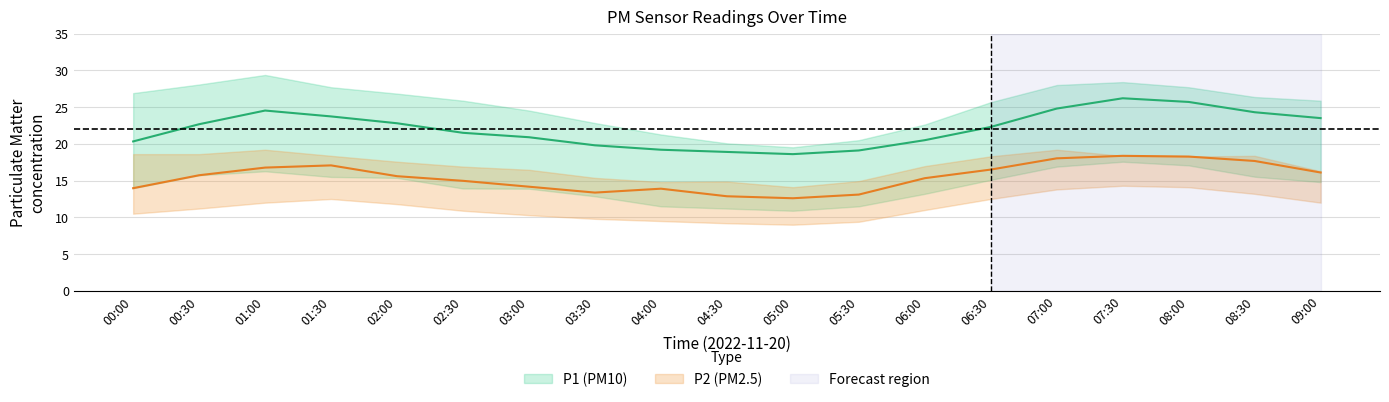

What is the maximum value for P2_upper?

19.2